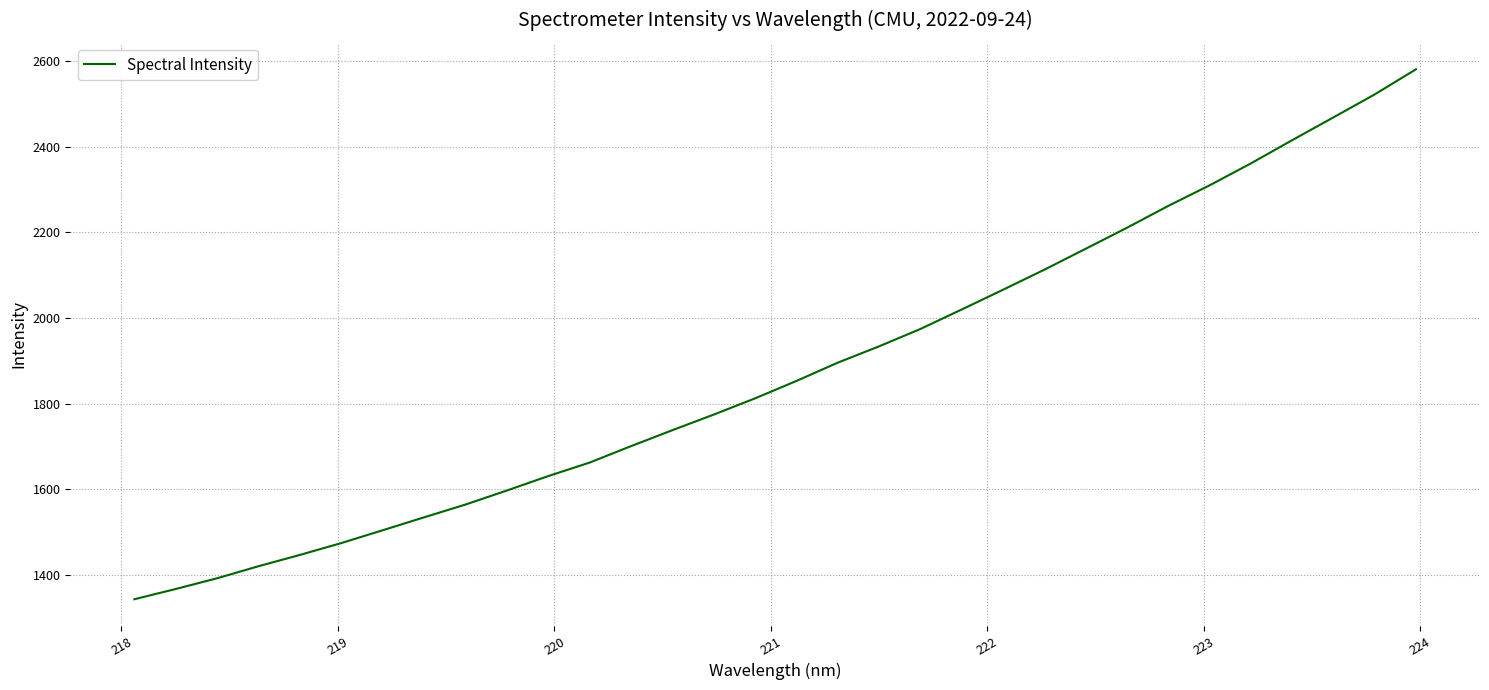

What is the sum of all values?

60110.8